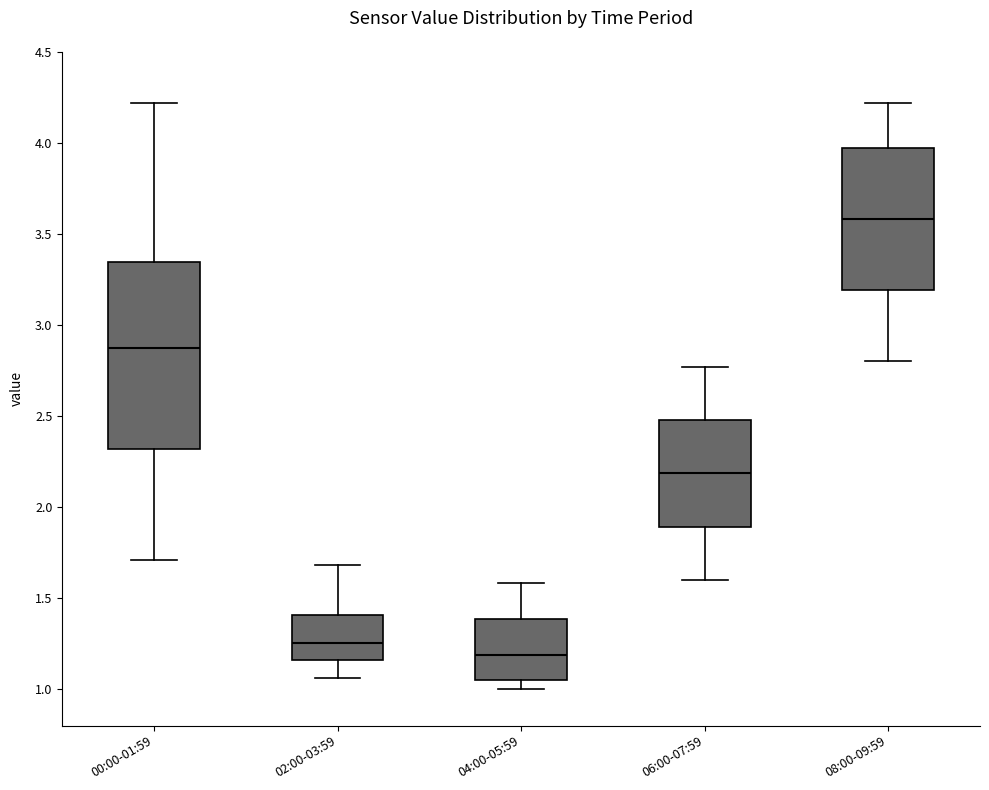

Where is the upper edge of the box for 06:00-07:59 on the y-axis? The values are not printed on the chart, so give them approximately, as read against the axis.

2.50